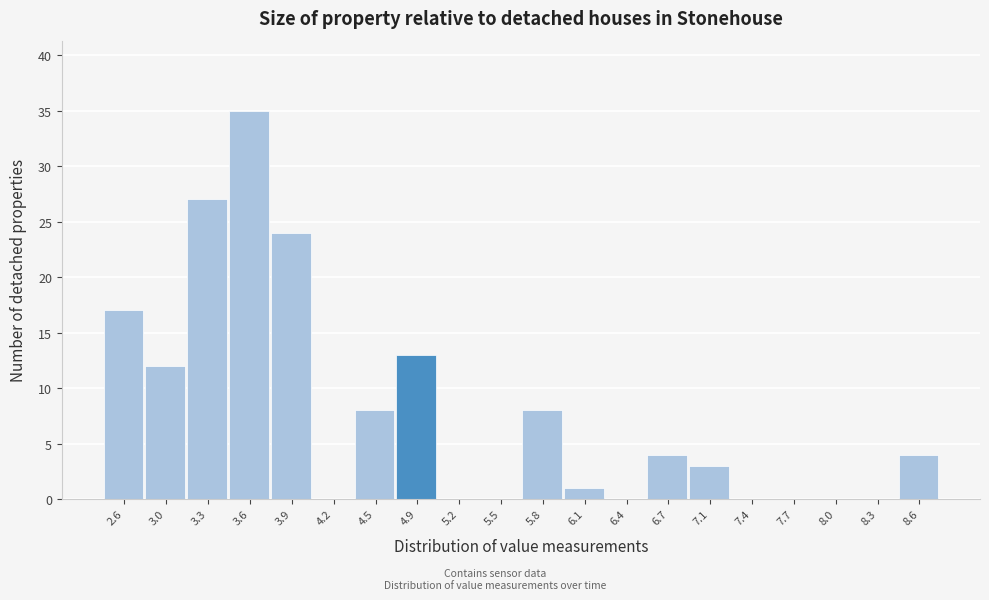

Reading left to right, what are all the values shown in this chart?

2.6=17	3.0=12	3.3=27	3.6=35	3.9=24	4.2=0	4.5=8	4.9=13	5.2=0	5.5=0	5.8=8	6.1=1	6.4=0	6.7=4	7.1=3	7.4=0	7.7=0	8.0=0	8.3=0	8.6=4